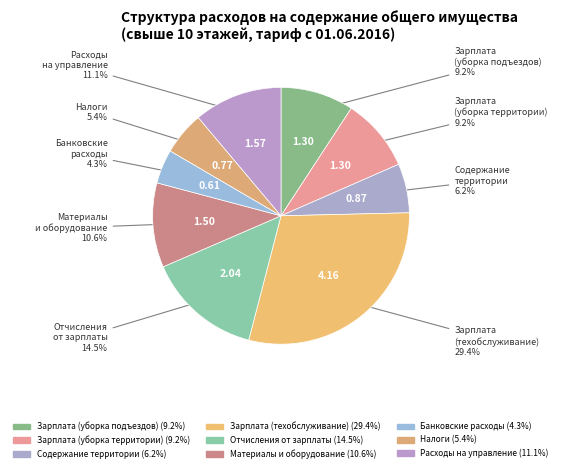

Which category has the smallest portion of the pie?

Банковские расходы